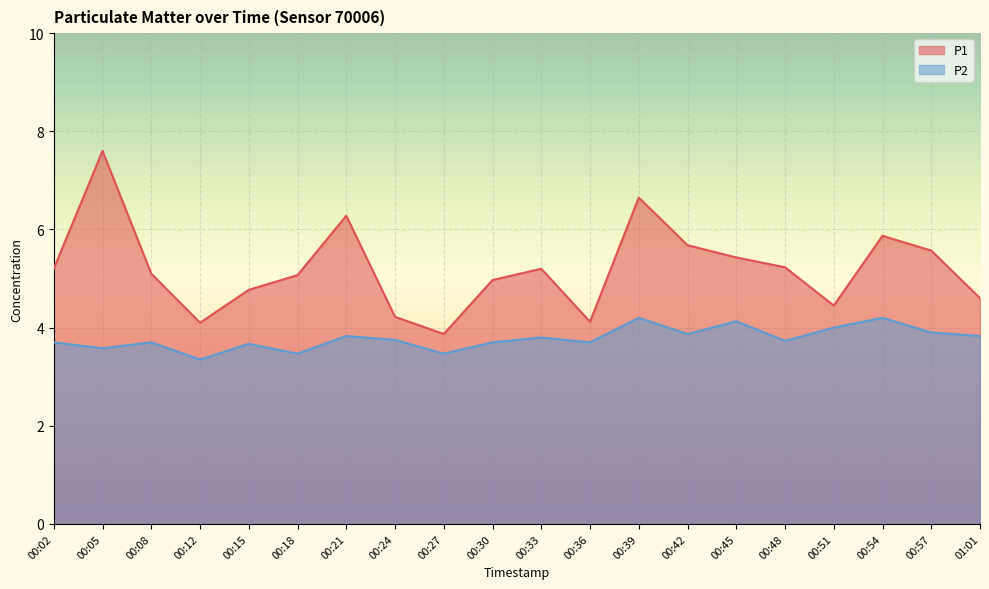

At which label is P2 closest to 3?

00:12